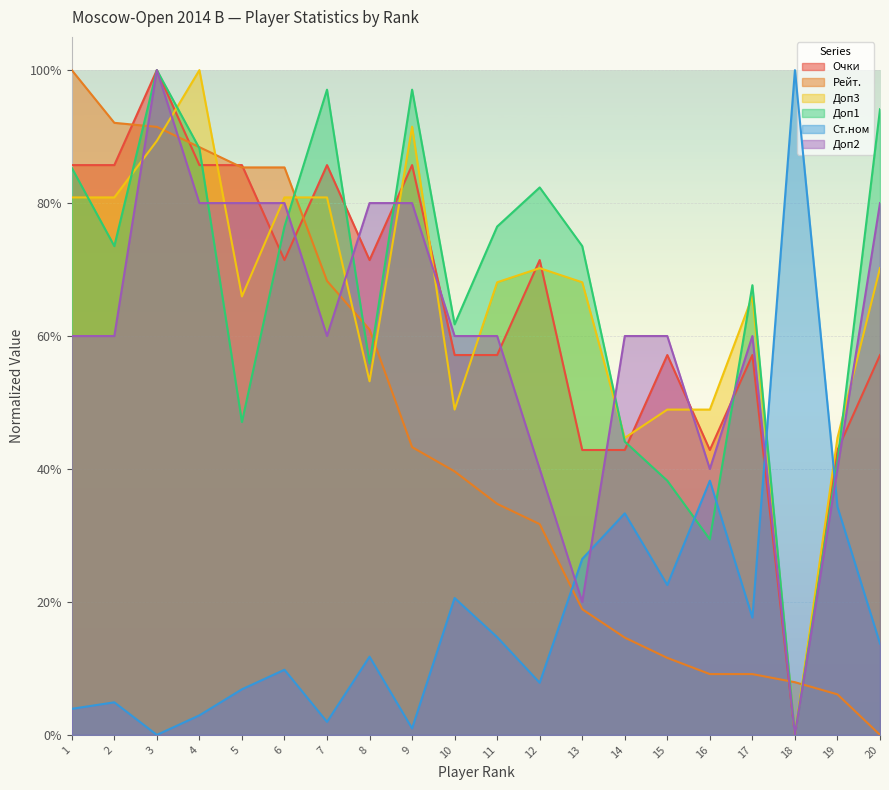

Which series changed the most between 7 and 9?

Рейт.